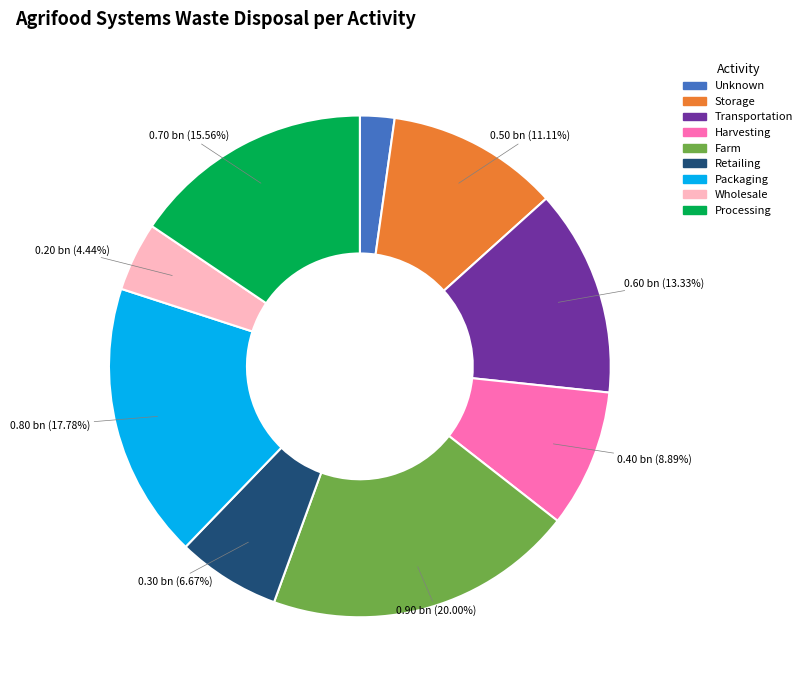

Is the sum of Retailing and Processing greater than half?

No